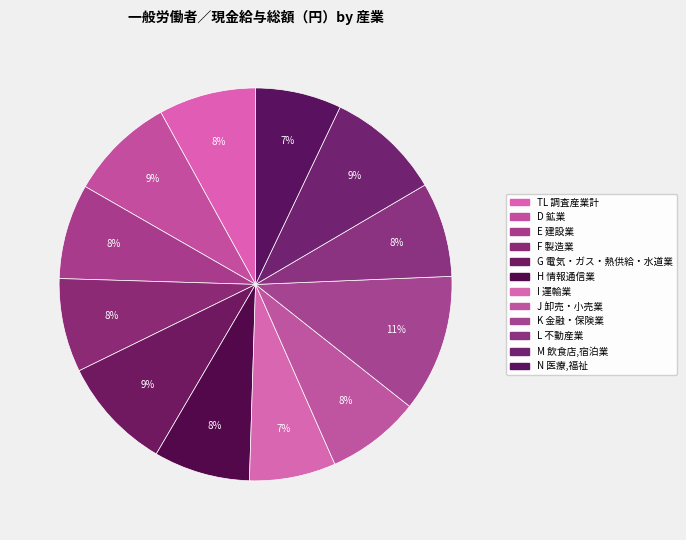

Which has a higher value, E 建設業 or L 不動産業?

E 建設業